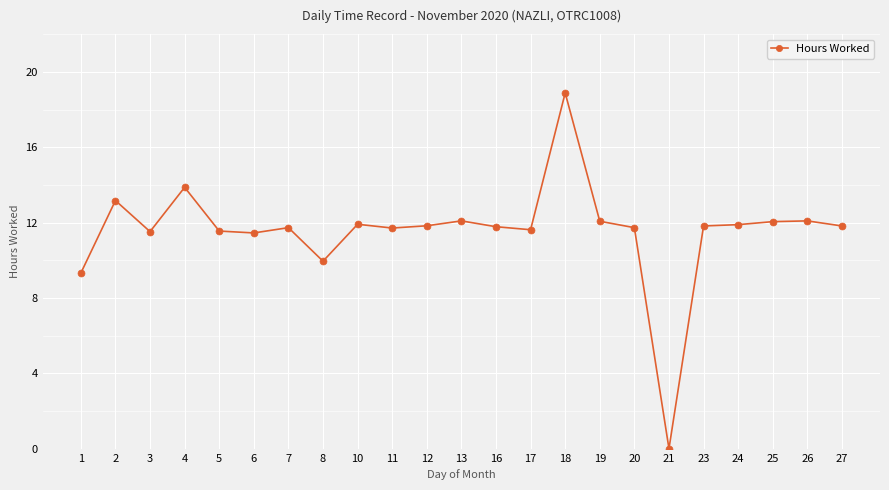

The chart shows a value of 18.0 at 20. True or false?

False